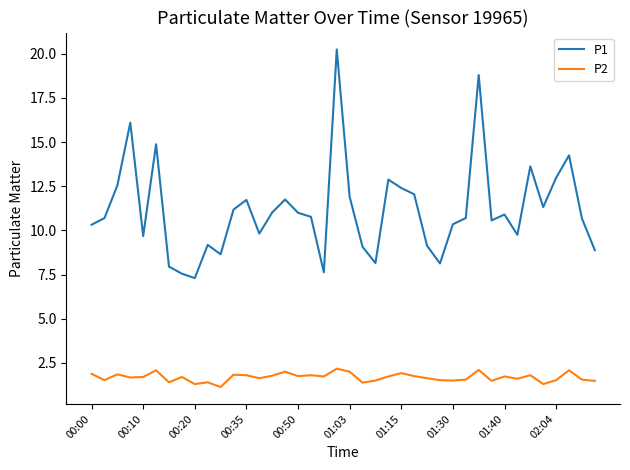

What is the smallest value displayed?

1.1